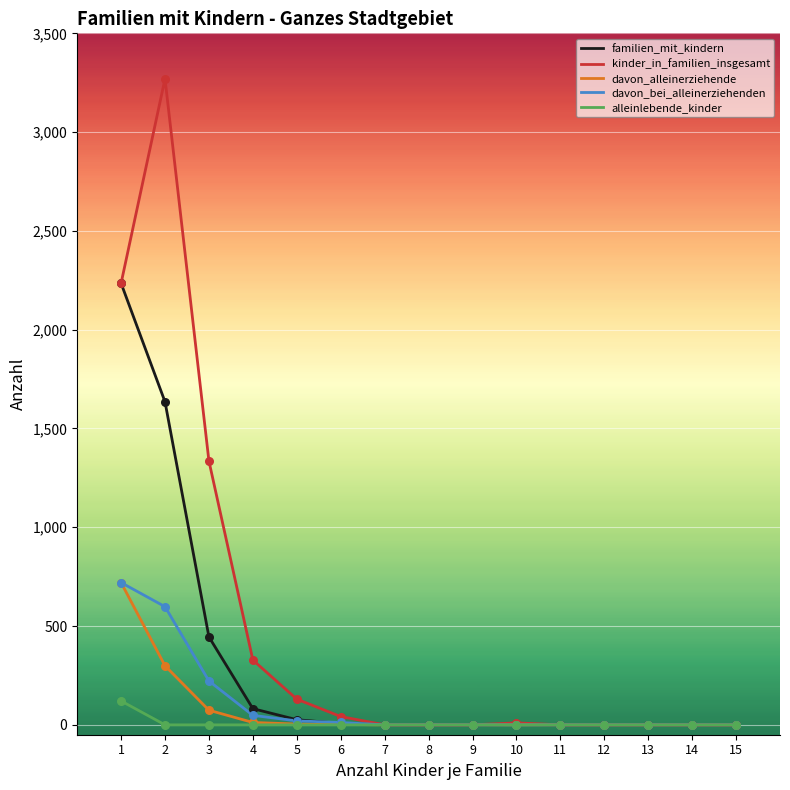

At which category is the sum across all series the highest?

1